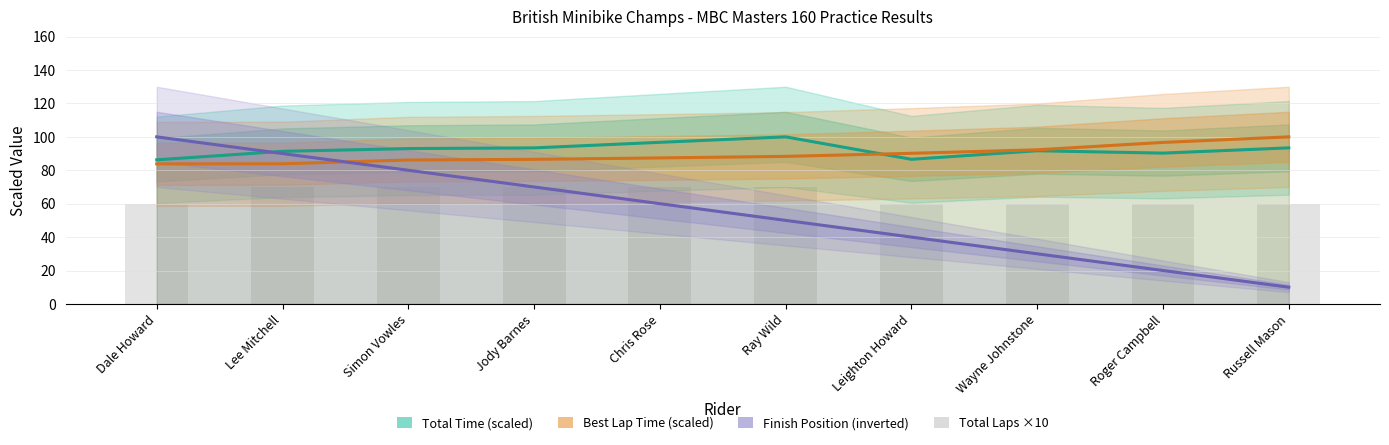

Count the Total Laps ×10 values in the range 60 to 70.

10